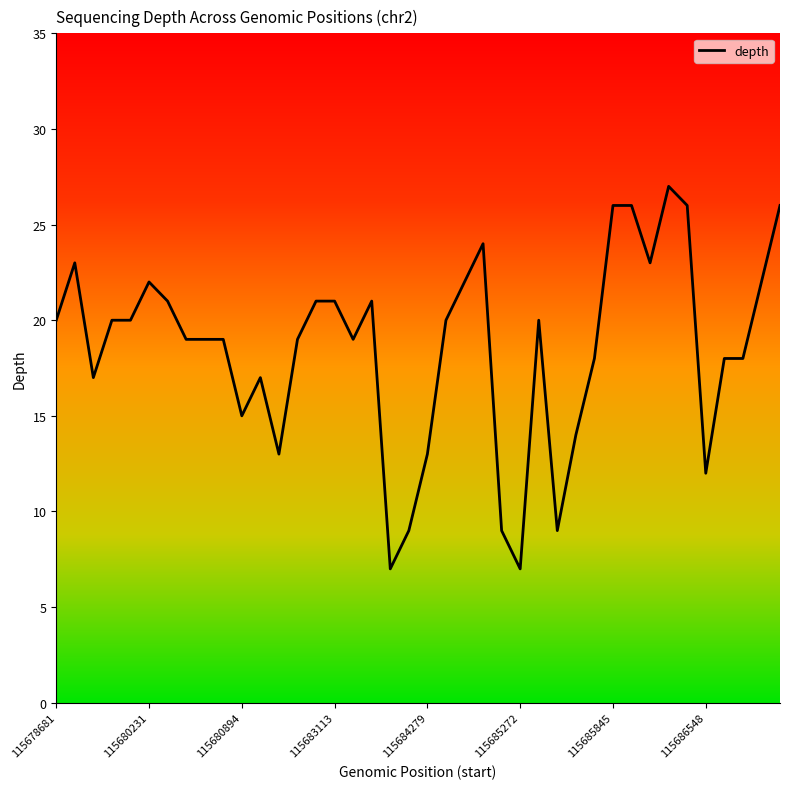

Reading left to right, transcribe all the data shown in this chart.

20	23	17	20	20	22	21	19	19	19	15	17	13	19	21	21	19	21	7	9	13	20	22	24	9	7	20	9	14	18	26	26	23	27	26	12	18	18	22	26